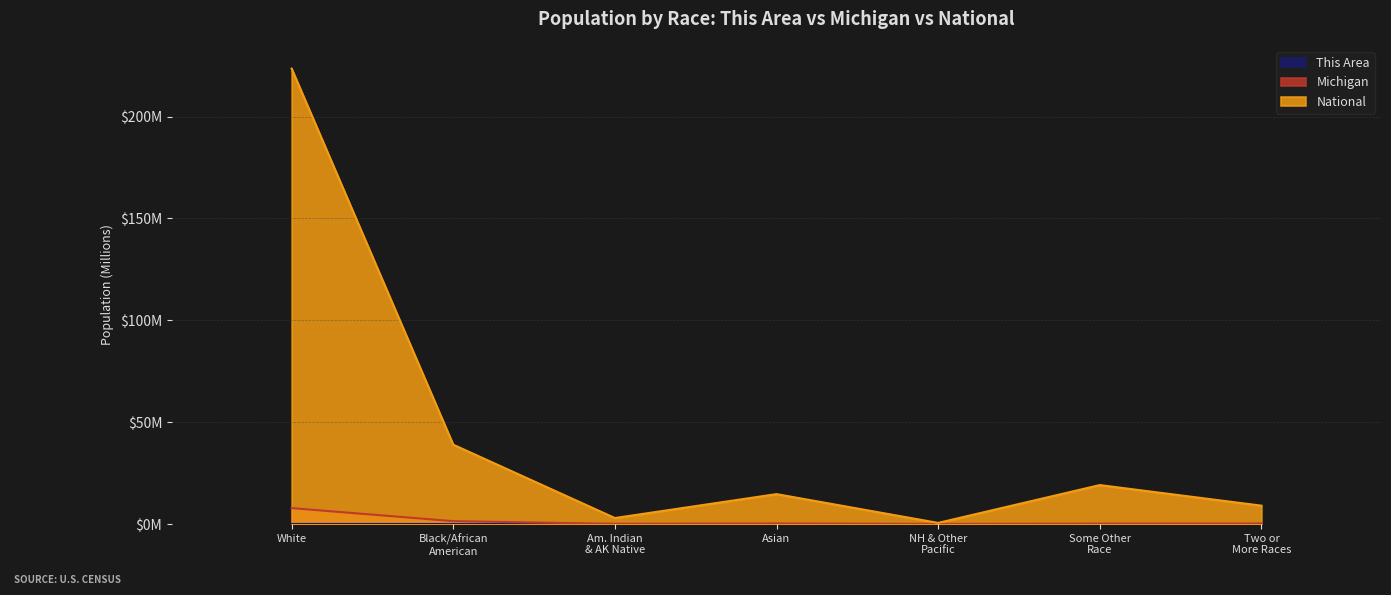

What is the difference between the second highest and second lowest values in the National series?

36.0